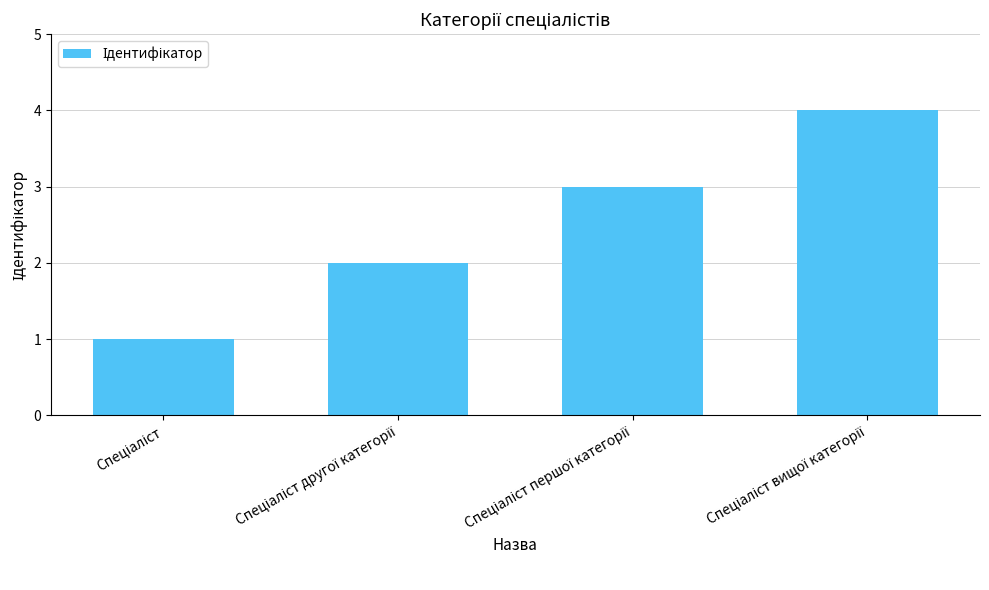

What is the sum of all values?

10